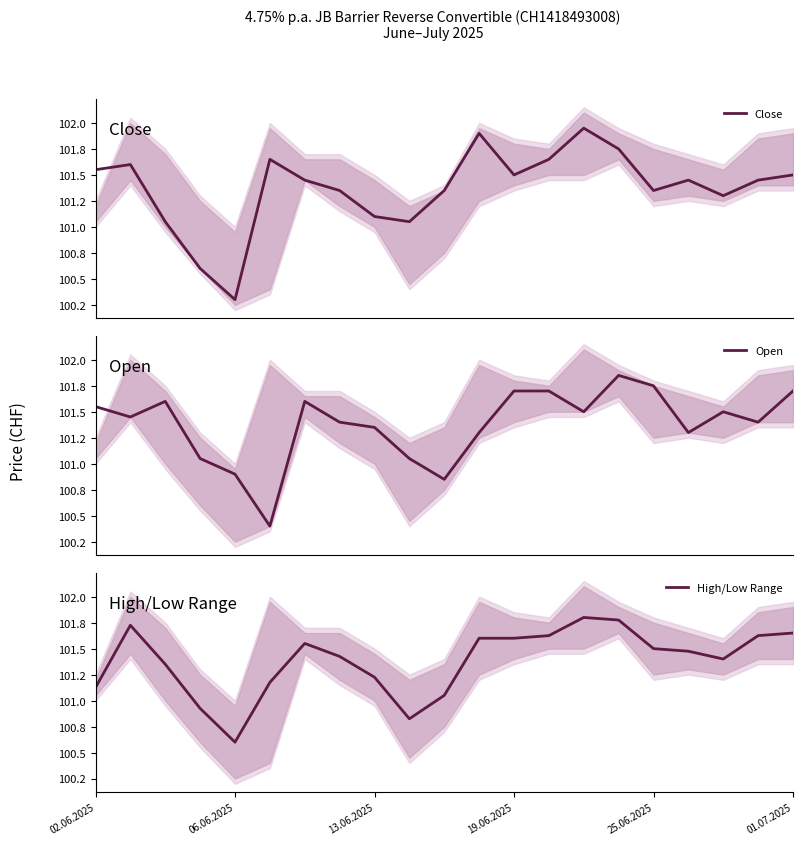

Which series has the largest total across all categories?

High/Low Range